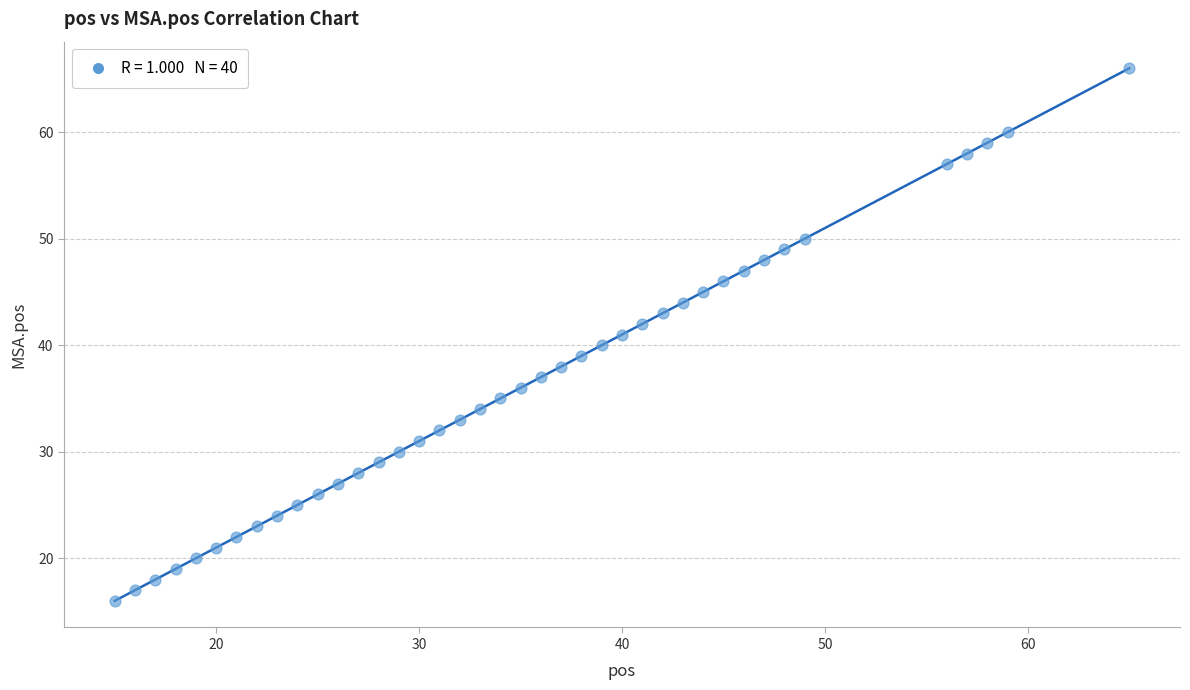

What is the range of Y values (max minus min)?

50